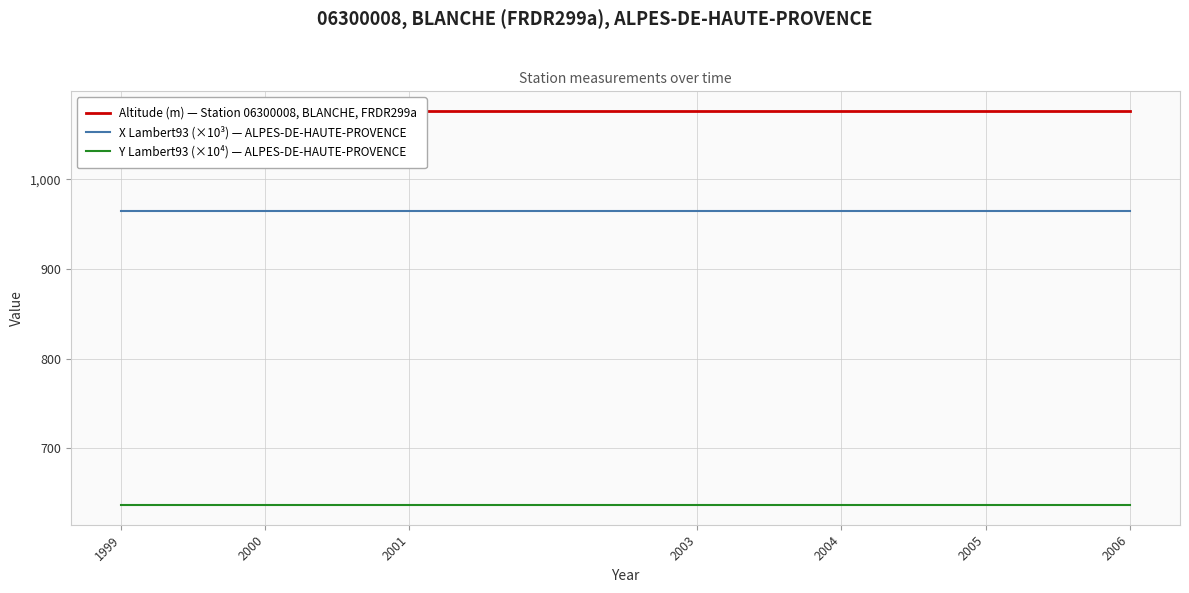

Reading left to right, extract all data points from this chart.

Altitude (m) — Station 06300008, BLANCHE, FRDR299a: 1999=1076.0	2000=1076.0	2001=1076.0	2003=1076.0	2004=1076.0	2005=1076.0	2006=1076.0
X Lambert93 (×10³) — ALPES-DE-HAUTE-PROVENCE: 1999=964.9	2000=964.9	2001=964.9	2003=964.9	2004=964.9	2005=964.9	2006=964.9
Y Lambert93 (×10⁴) — ALPES-DE-HAUTE-PROVENCE: 1999=636.8	2000=636.8	2001=636.8	2003=636.8	2004=636.8	2005=636.8	2006=636.8